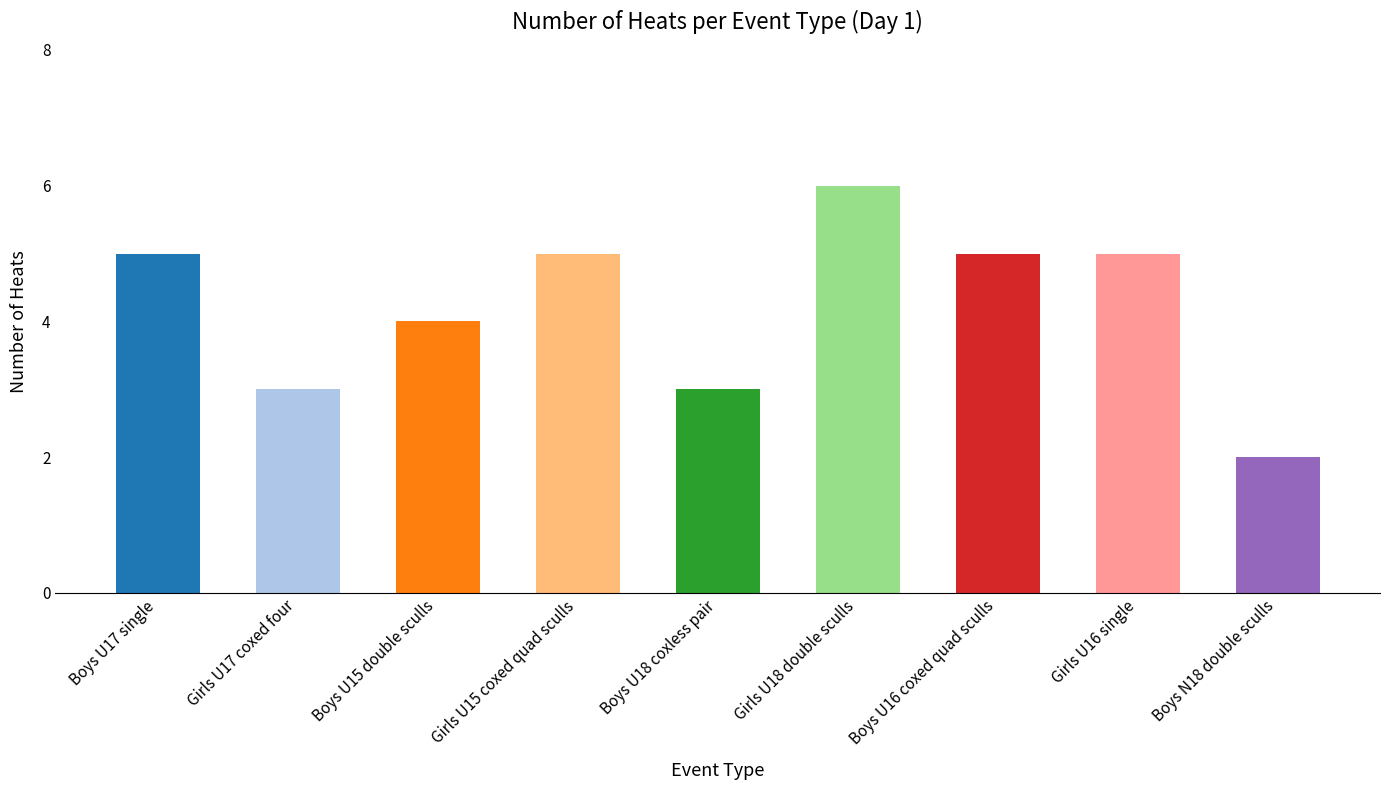

Count the values in the range 3 to 5.

7